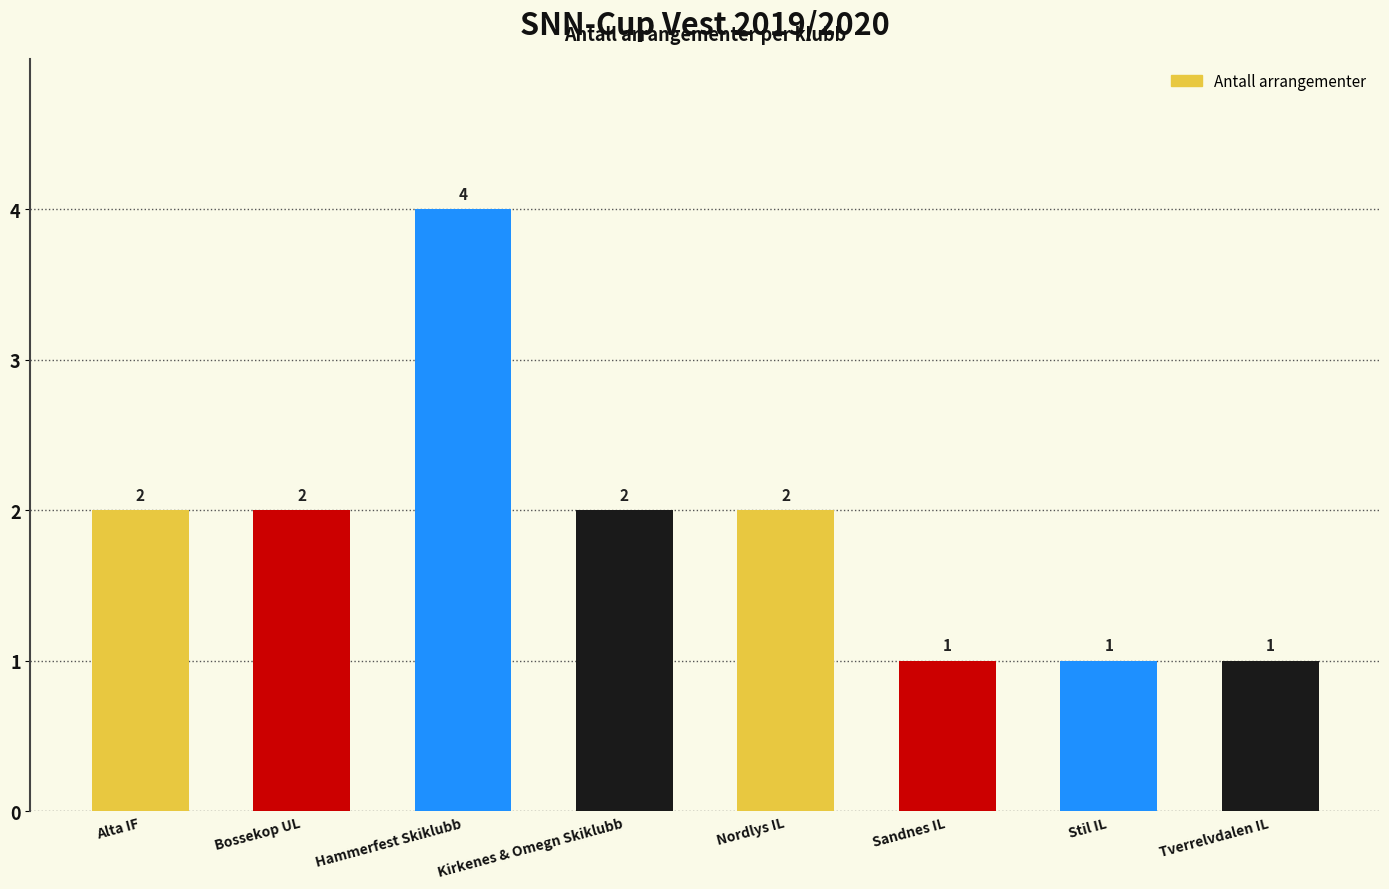

How many bars are there in total?

8